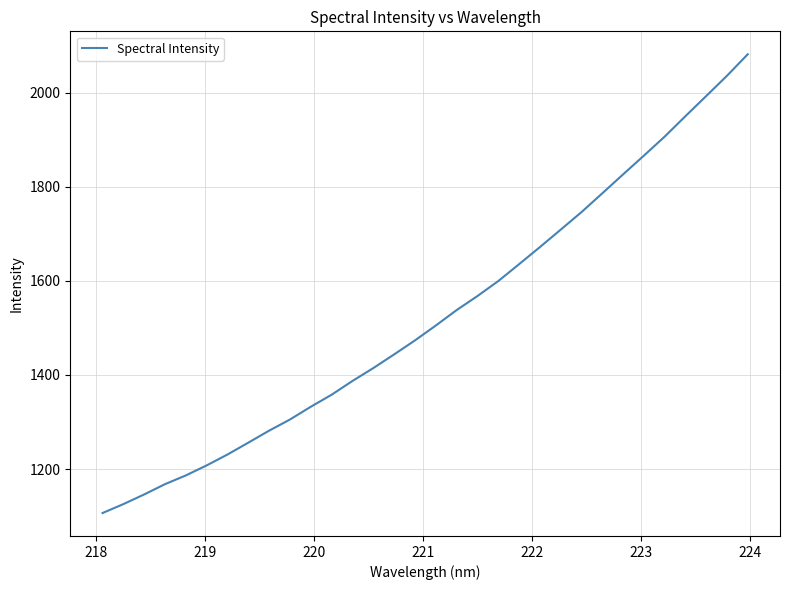

Reading left to right, what are all the values shown in this chart?

1106.5	1125.4	1146.0	1167.9	1186.4	1207.8	1230.9	1256.1	1281.6	1305.3	1332.4	1358.0	1387.2	1414.5	1443.6	1473.3	1504.9	1537.6	1567.5	1599.3	1635.1	1671.4	1708.5	1745.8	1785.7	1825.9	1865.8	1906.2	1949.7	1992.5	2035.7	2081.4